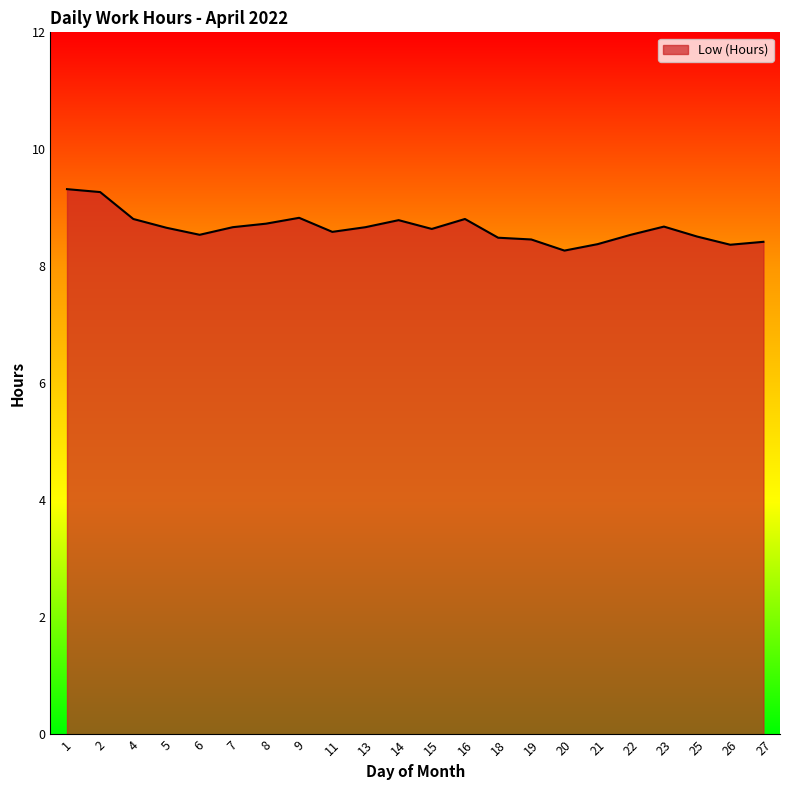

True or false: there are more than 1 points higher than both neighbors.

True